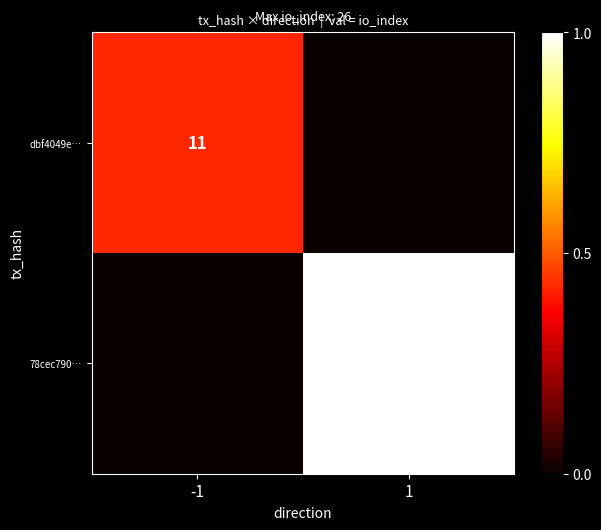

Is it true that dbf4049e… equals 11 at -1?

True